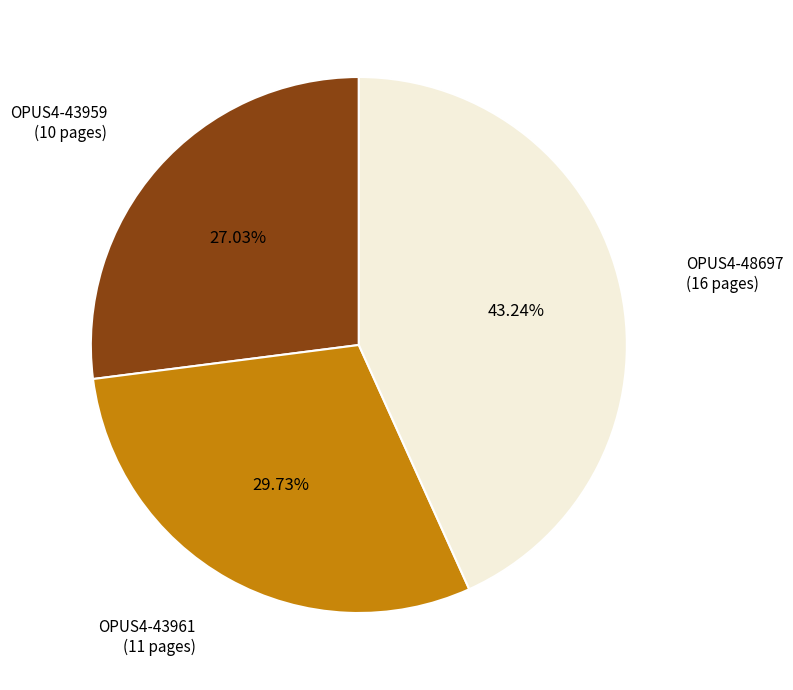

Is there a majority slice in this chart?

No